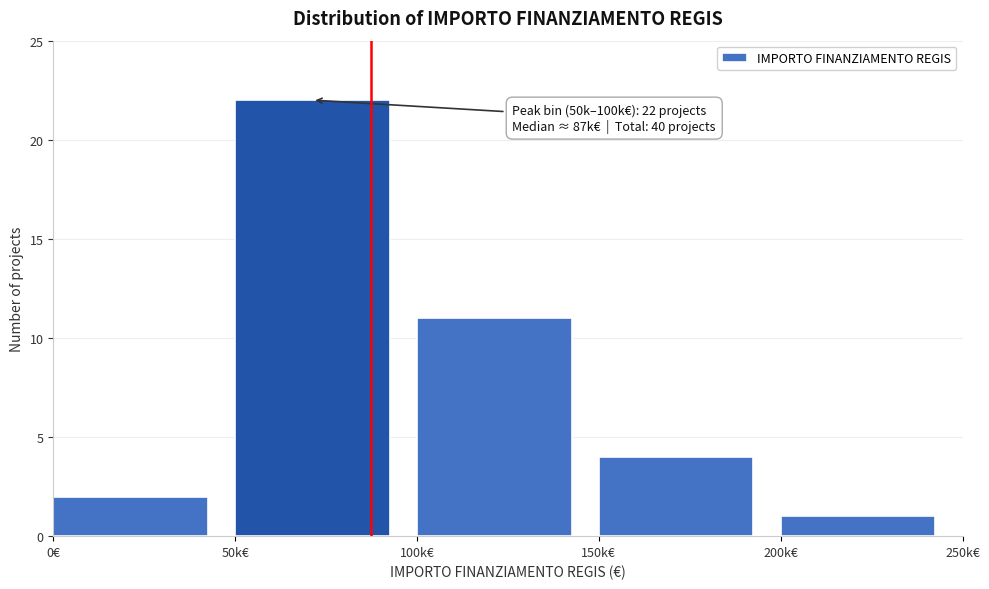

Reading left to right, transcribe all the data shown in this chart.

2	22	11	4	1